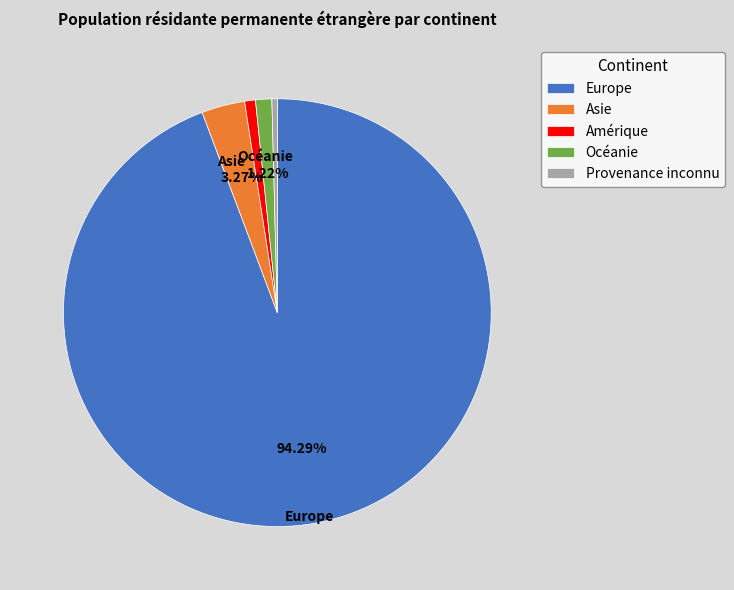

Which has a higher value, Europe or Océanie?

Europe